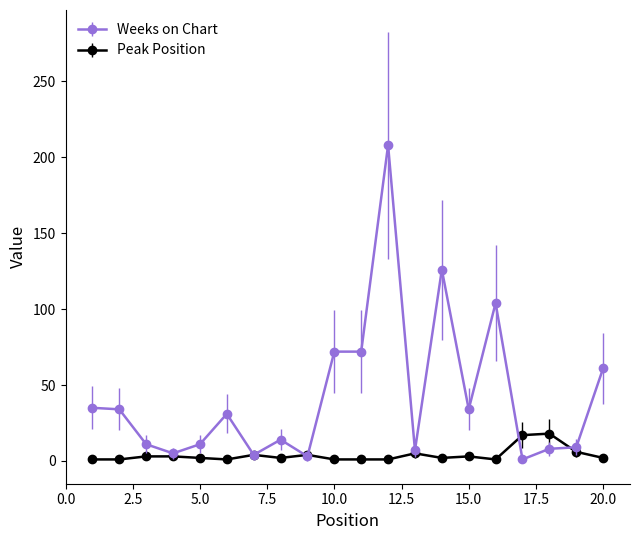

Count the number of data series in this chart.

2